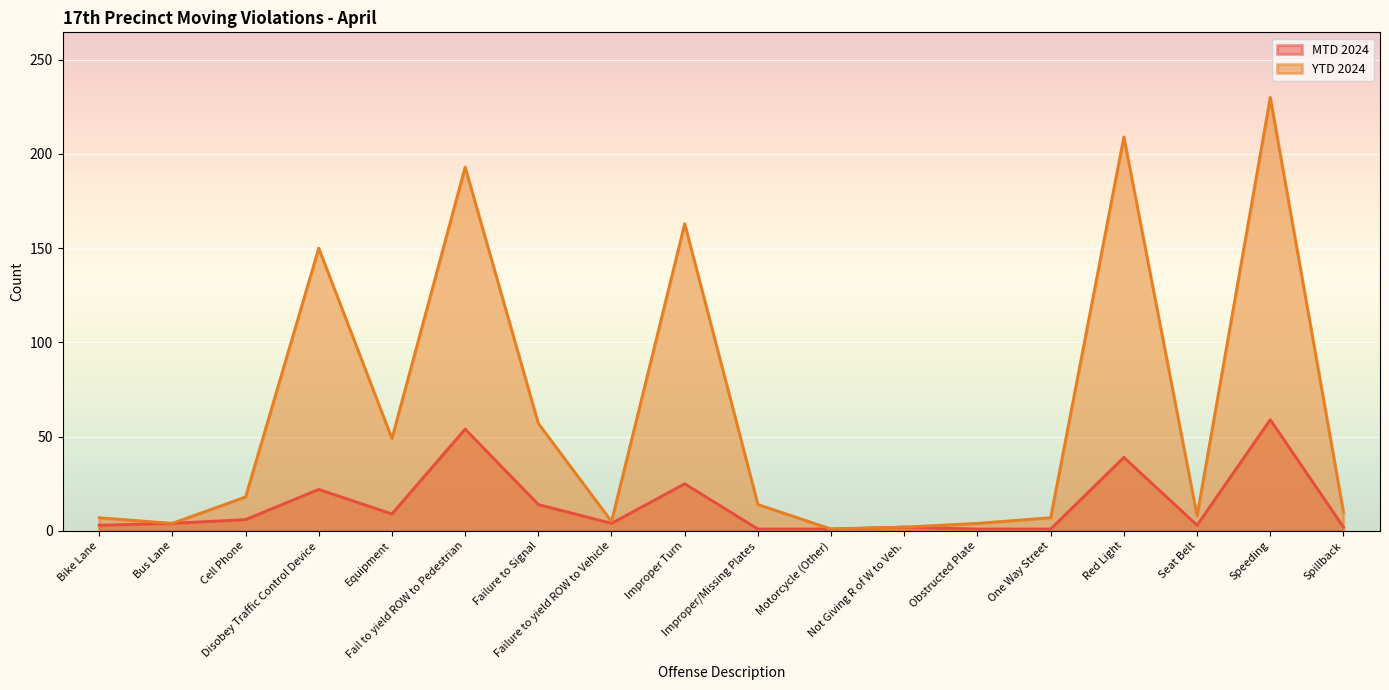

What is the difference between the YTD 2024 values at One Way Street and Improper/Missing Plates?

7